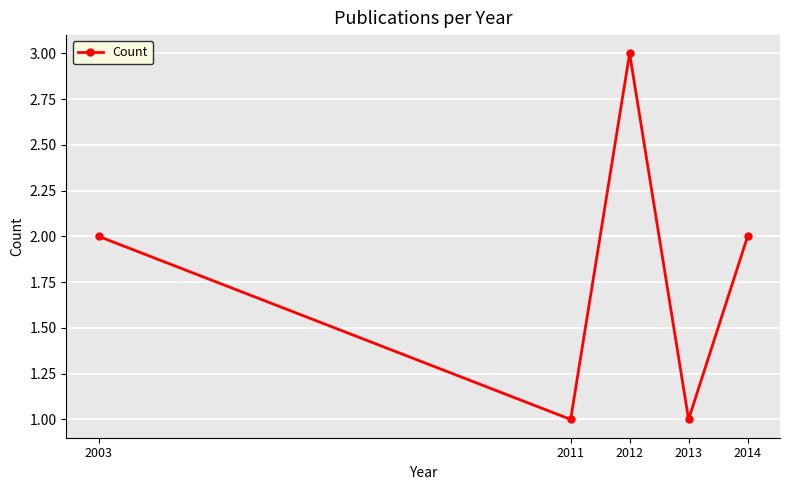

Which label corresponds to the largest value in the chart?

2012